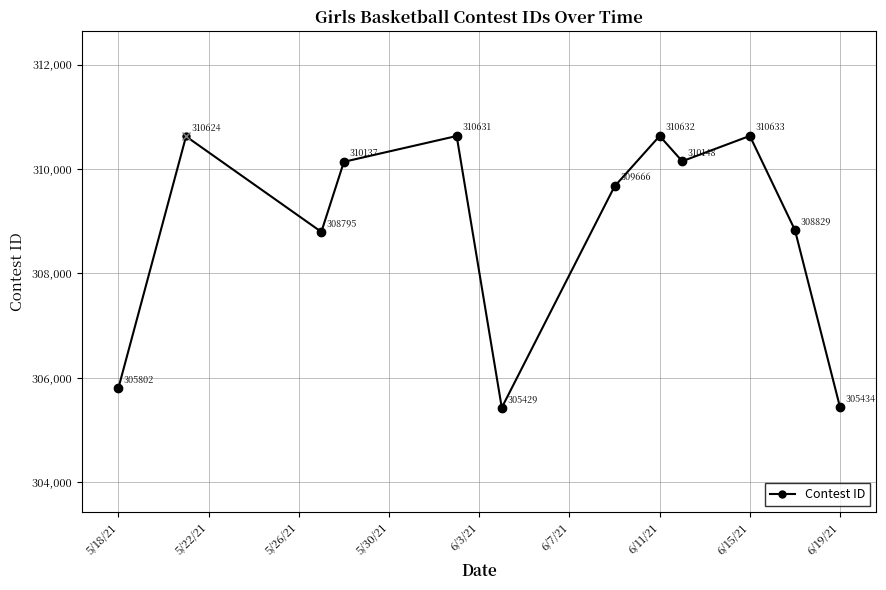

Reading left to right, transcribe all the data shown in this chart.

305802	310624	308795	310137	310631	305429	309666	310632	310148	310633	308829	305434